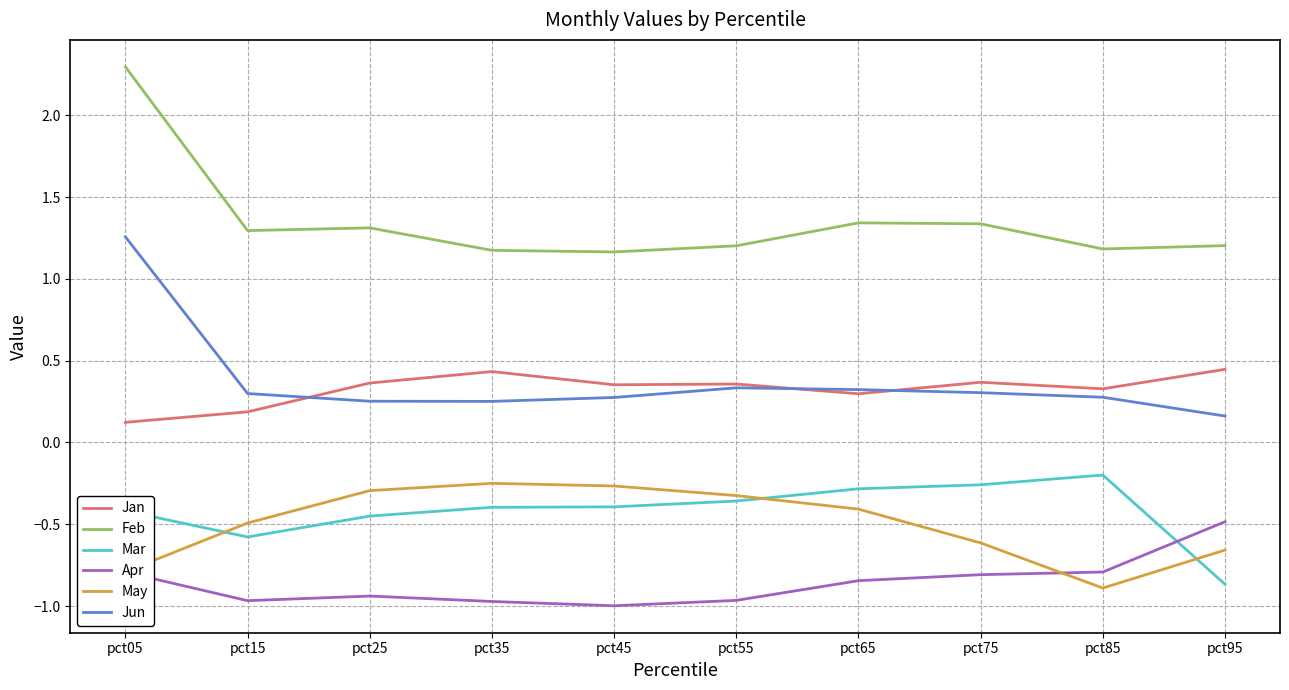

The Apr series shows -1.1 at pct05. True or false?

False